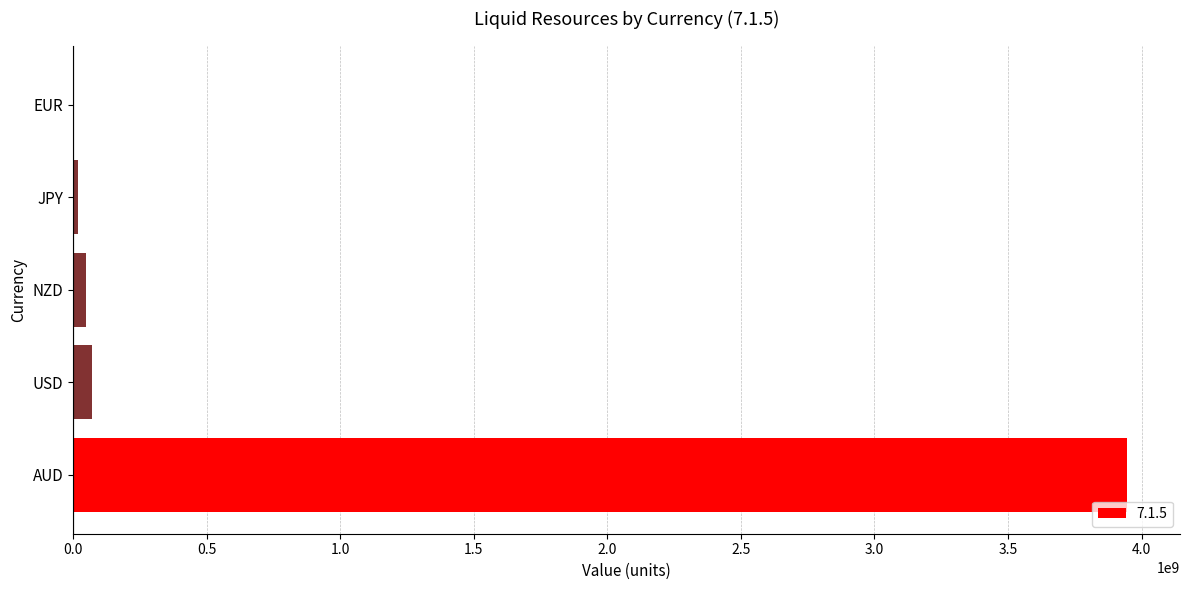

What is the sum of all values?

4085960099